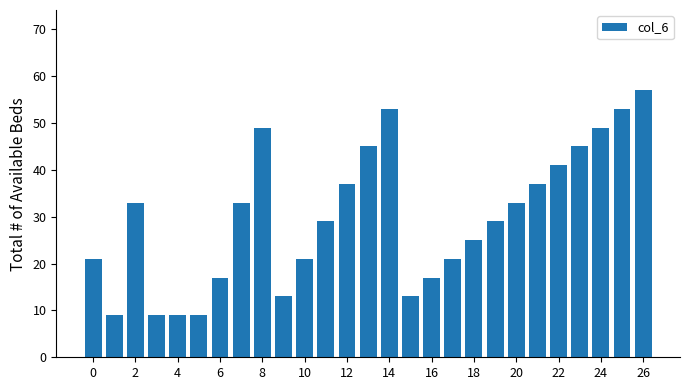

What is the difference between the maximum and minimum values?

48